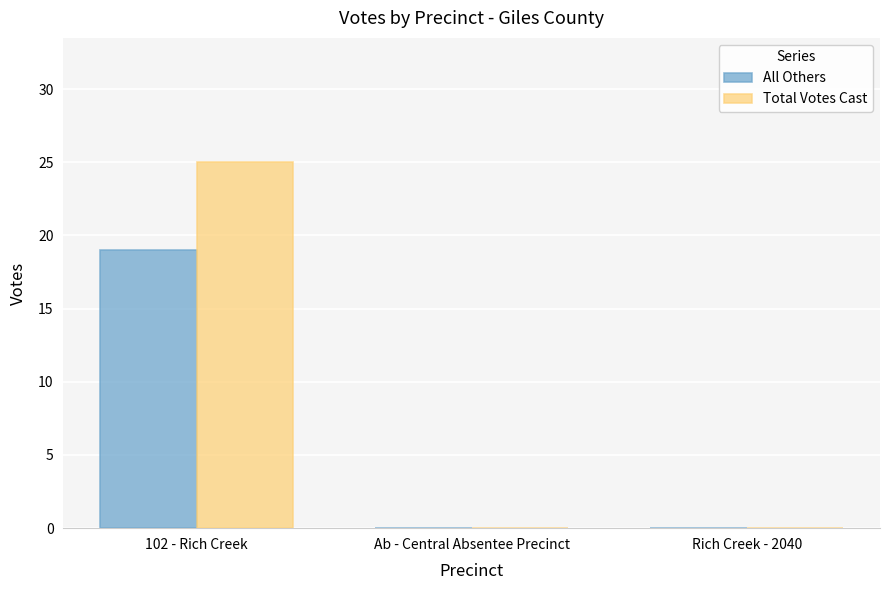

How many groups of bars are there?

3